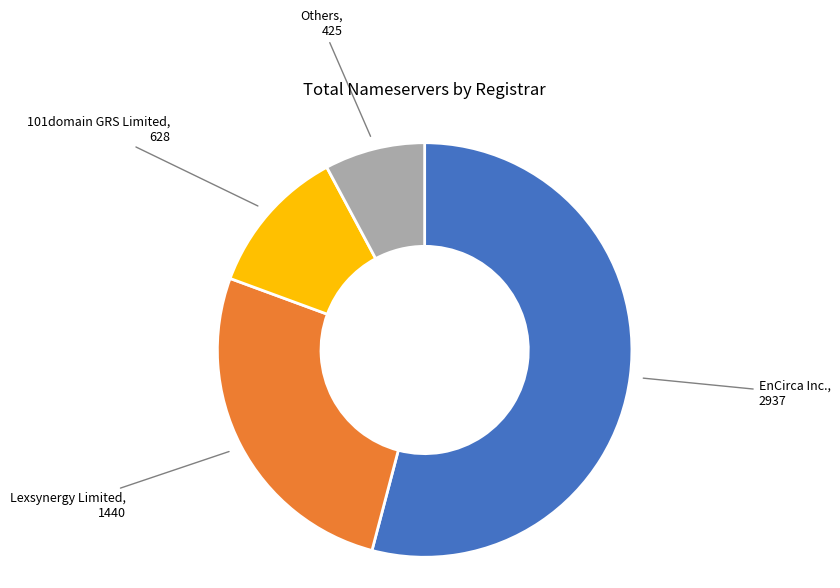

Count the number of slices in the pie.

4